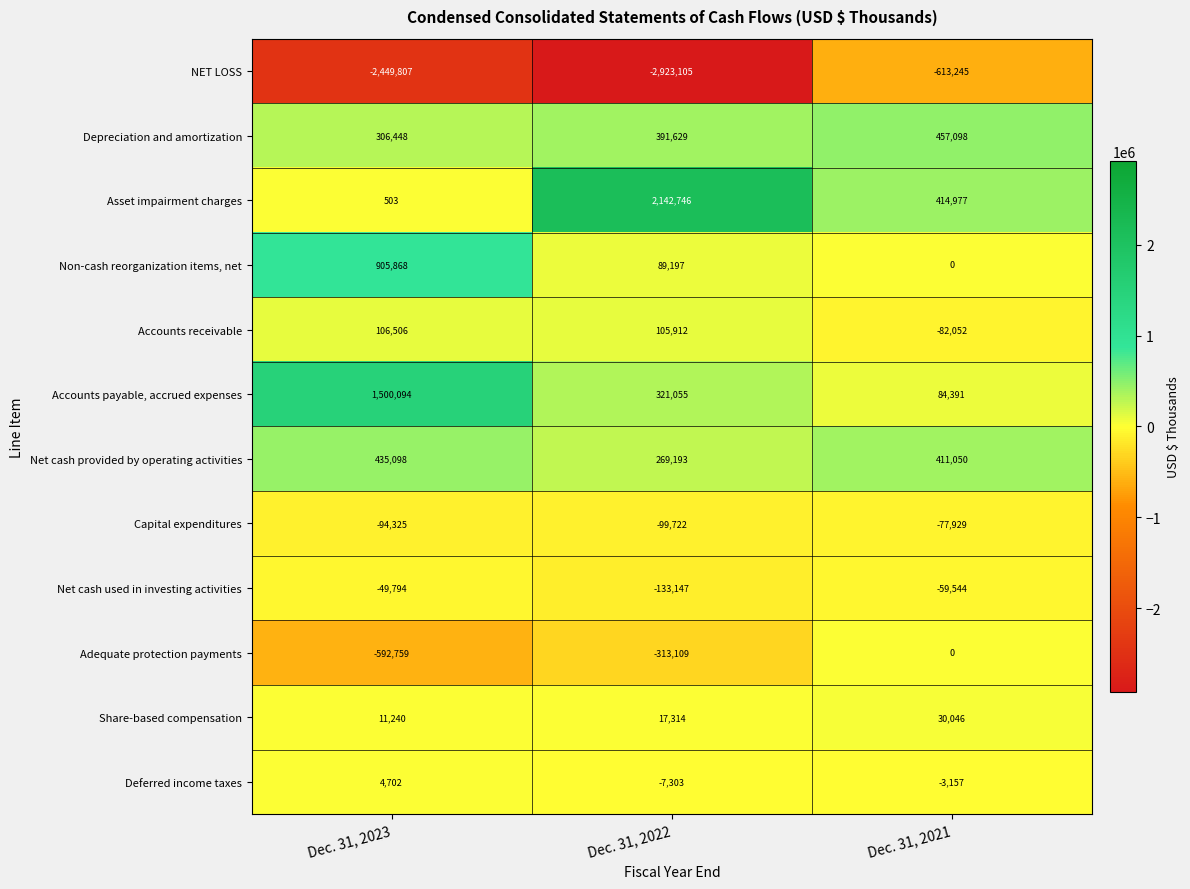

At which label does Accounts receivable reach its minimum?

Dec. 31, 2021